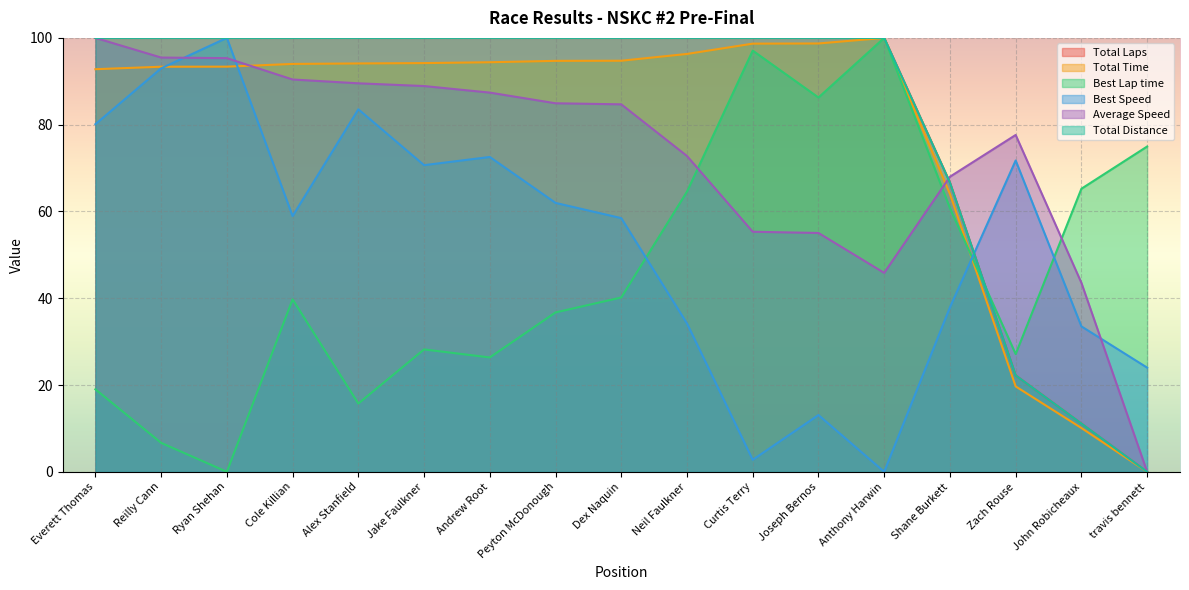

How many positive values does the Average Speed series have?

16